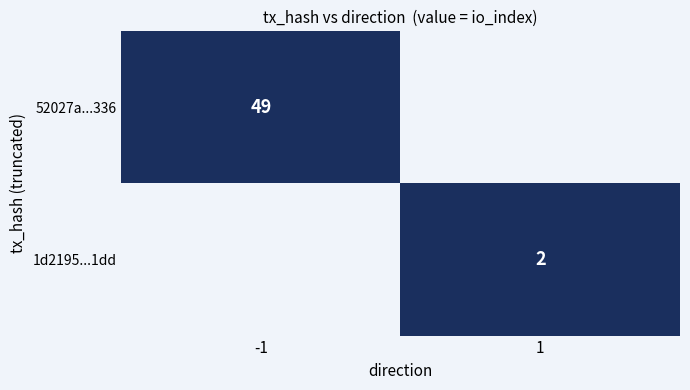

The 52027a...336 series shows 29 at -1. True or false?

False